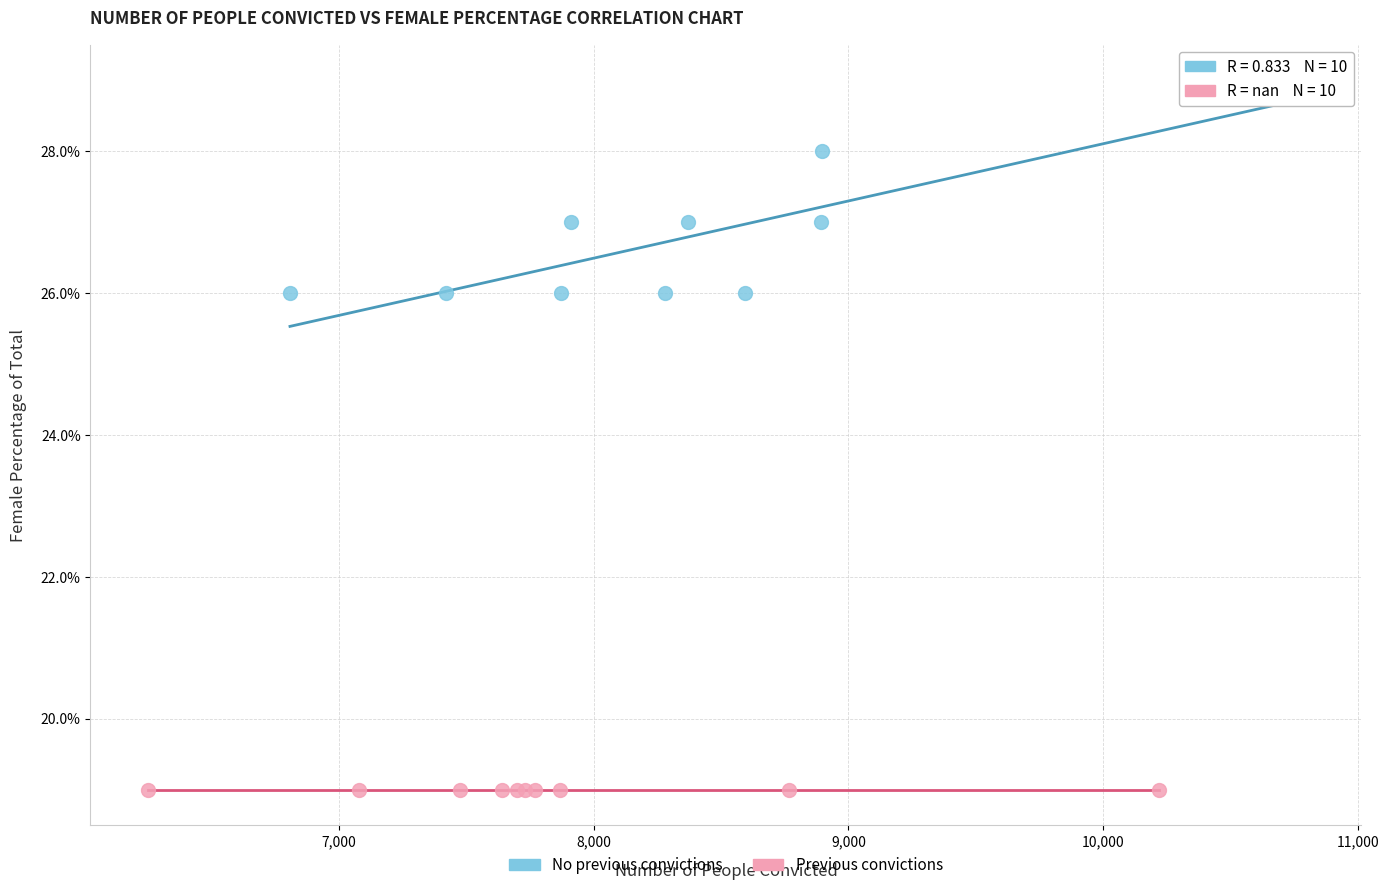

What are all the series names shown in the legend?

No previous convictions, Previous convictions